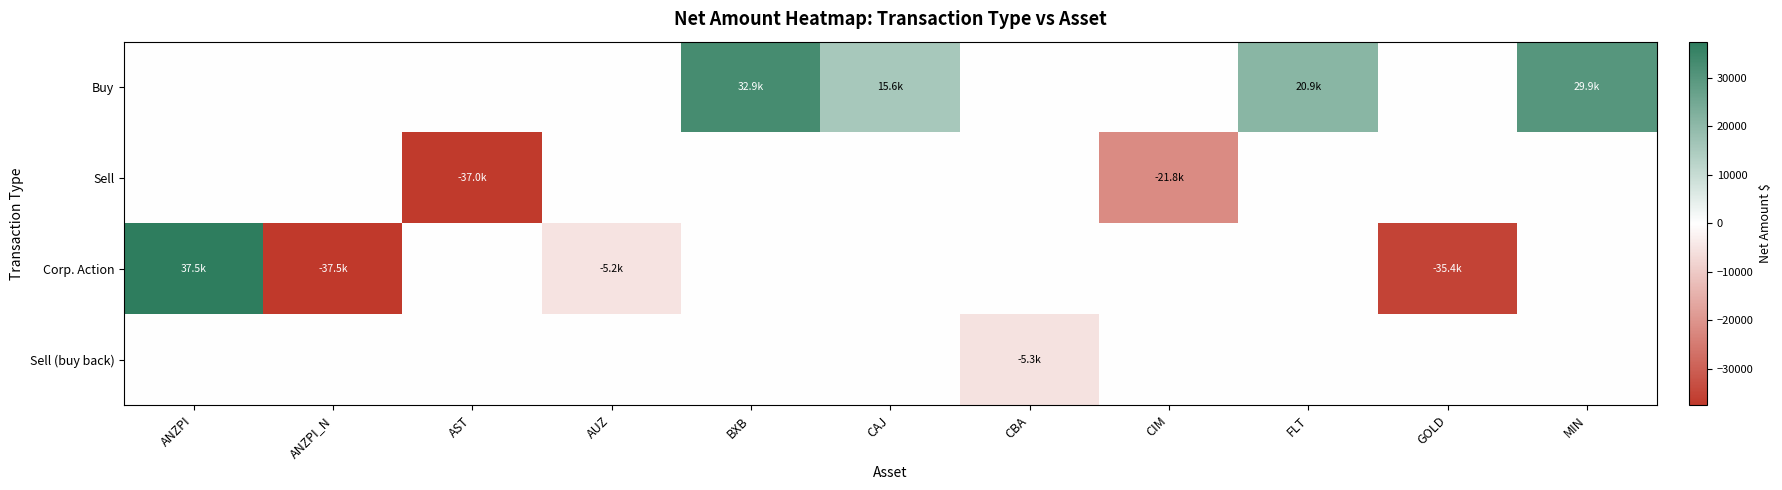

What is the smallest value displayed?

-37500.0